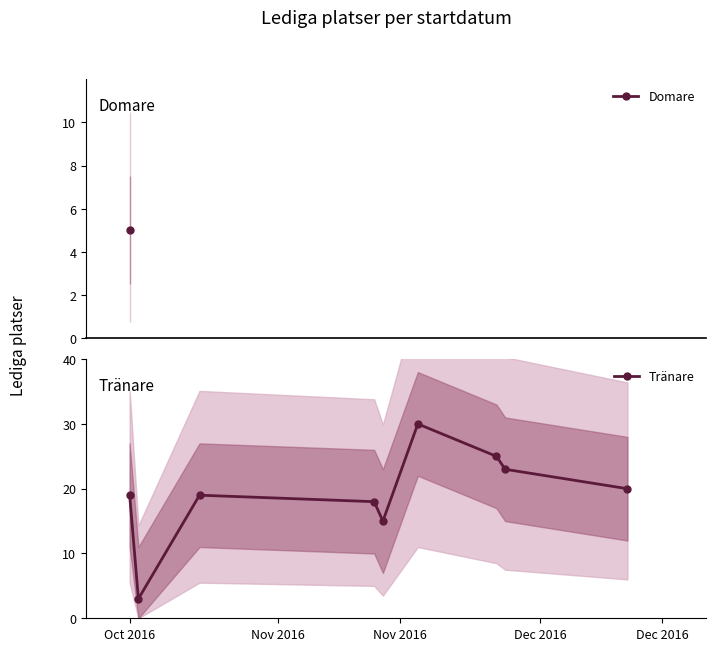

How many points are higher than both their immediate neighbors (excluding endpoints)?

2